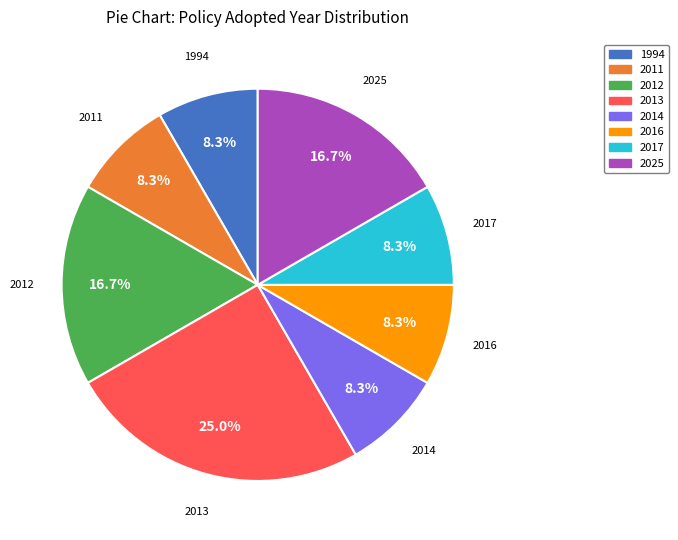

Do 2017 and 1994 together represent more than half of the pie?

No